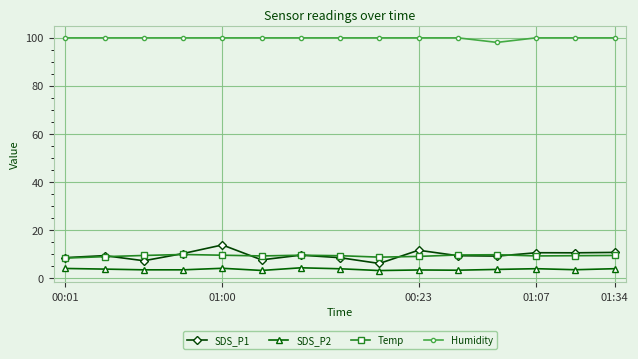

True or false: SDS_P2 has more than 0 points higher than both neighbors.

True